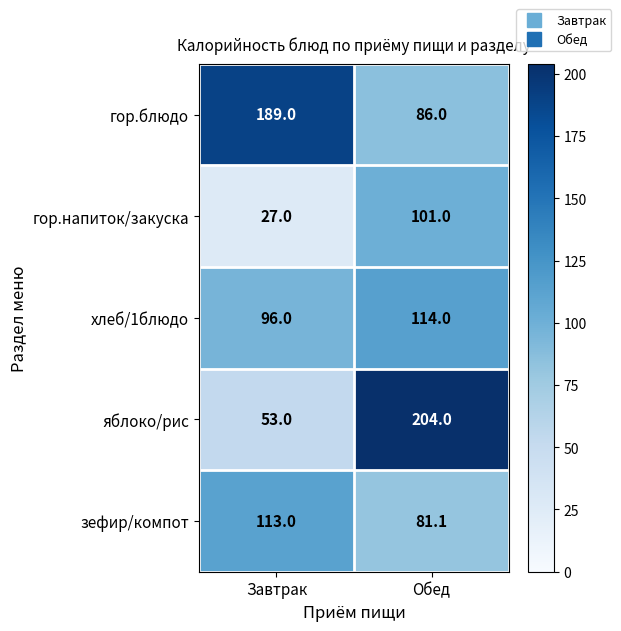

What is the approximate value of гор.блюдо at Обед?

86.0